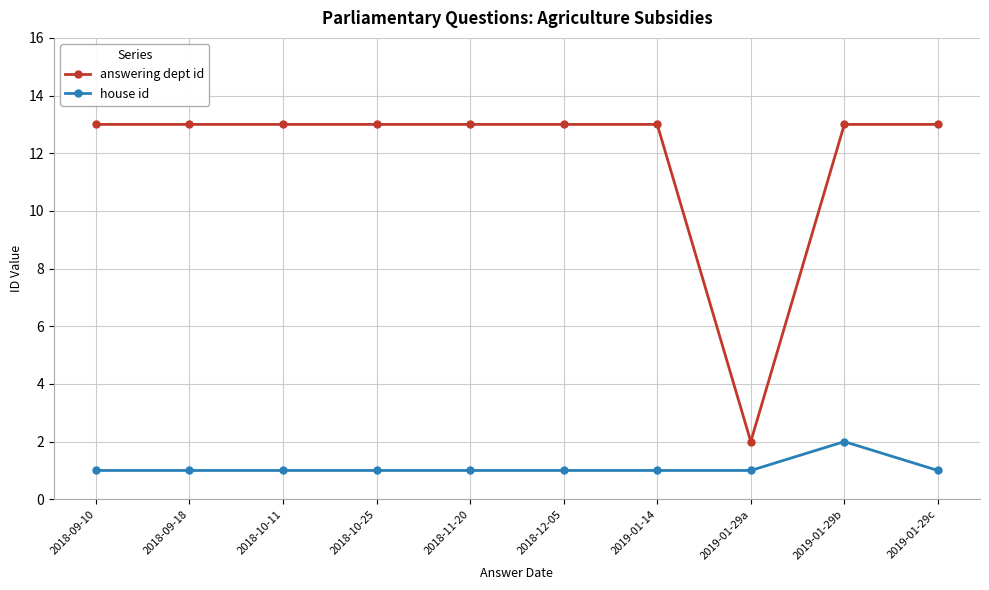

Reading left to right, extract all data points from this chart.

answering dept id: 2018-09-10=13	2018-09-18=13	2018-10-11=13	2018-10-25=13	2018-11-20=13	2018-12-05=13	2019-01-14=13	2019-01-29a=2	2019-01-29b=13	2019-01-29c=13
house id: 2018-09-10=1	2018-09-18=1	2018-10-11=1	2018-10-25=1	2018-11-20=1	2018-12-05=1	2019-01-14=1	2019-01-29a=1	2019-01-29b=2	2019-01-29c=1